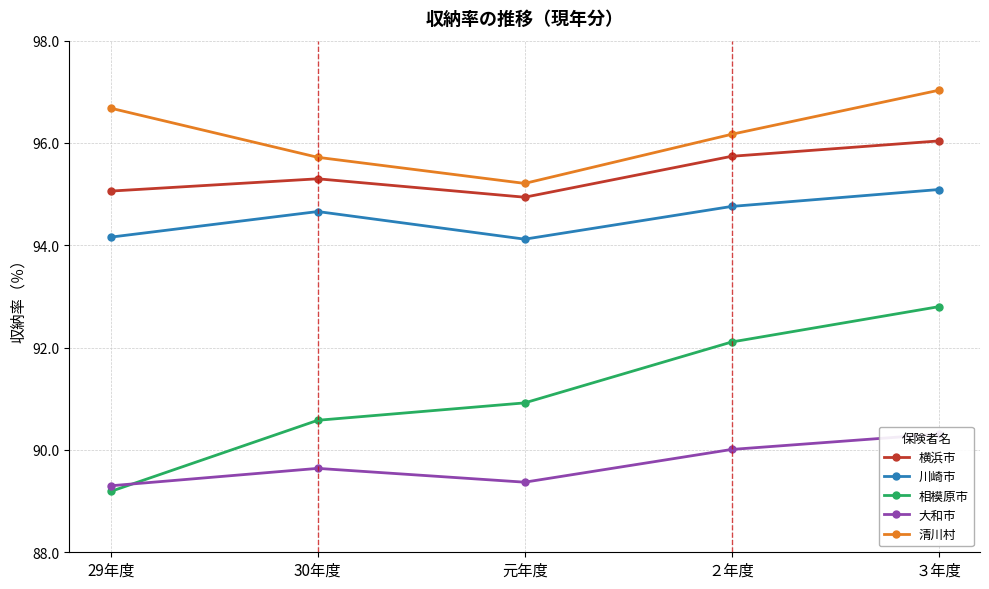

What is the minimum value shown in the chart?

89.2